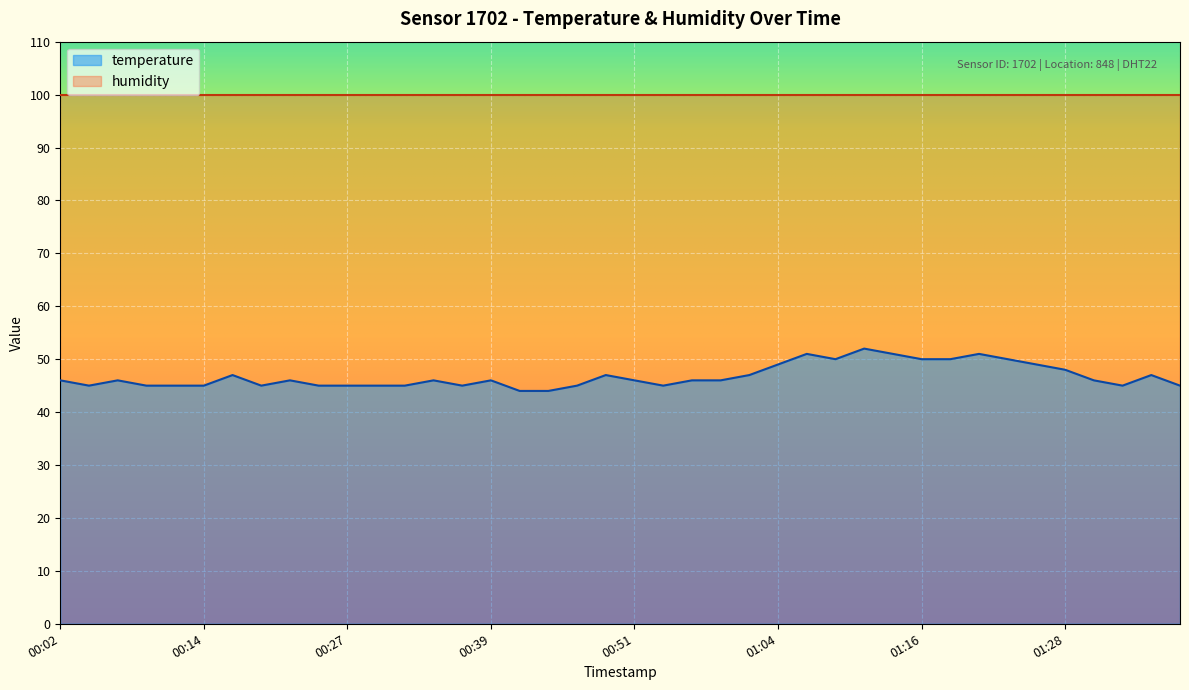

What is the label of the 35th point from the right?

00:14